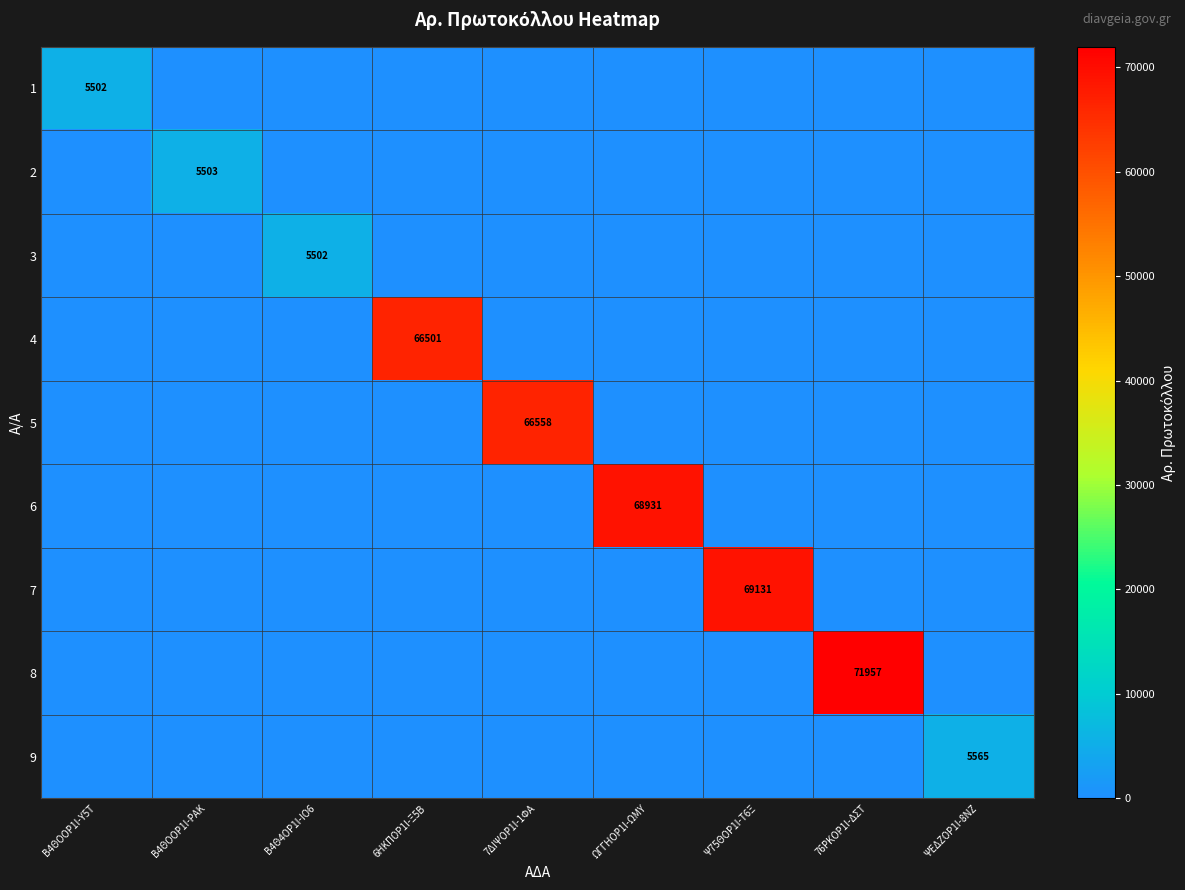

The 4 series shows 66501 at 6ΗΚΠΟΡ1Ι-Ξ5Β. True or false?

True